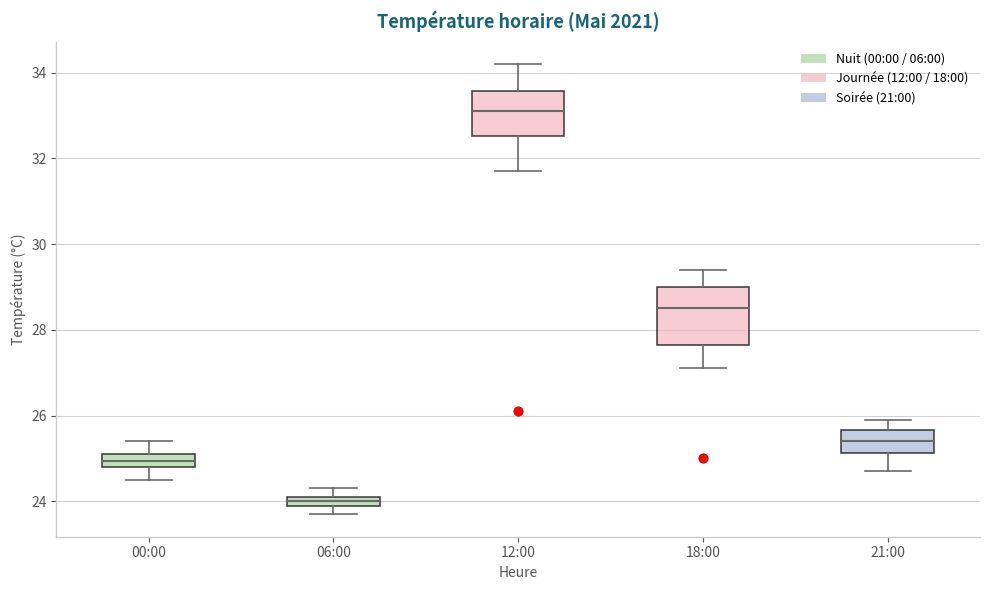

Comparing the boxes themselves (not the whiskers), which one is the tallest?

18:00